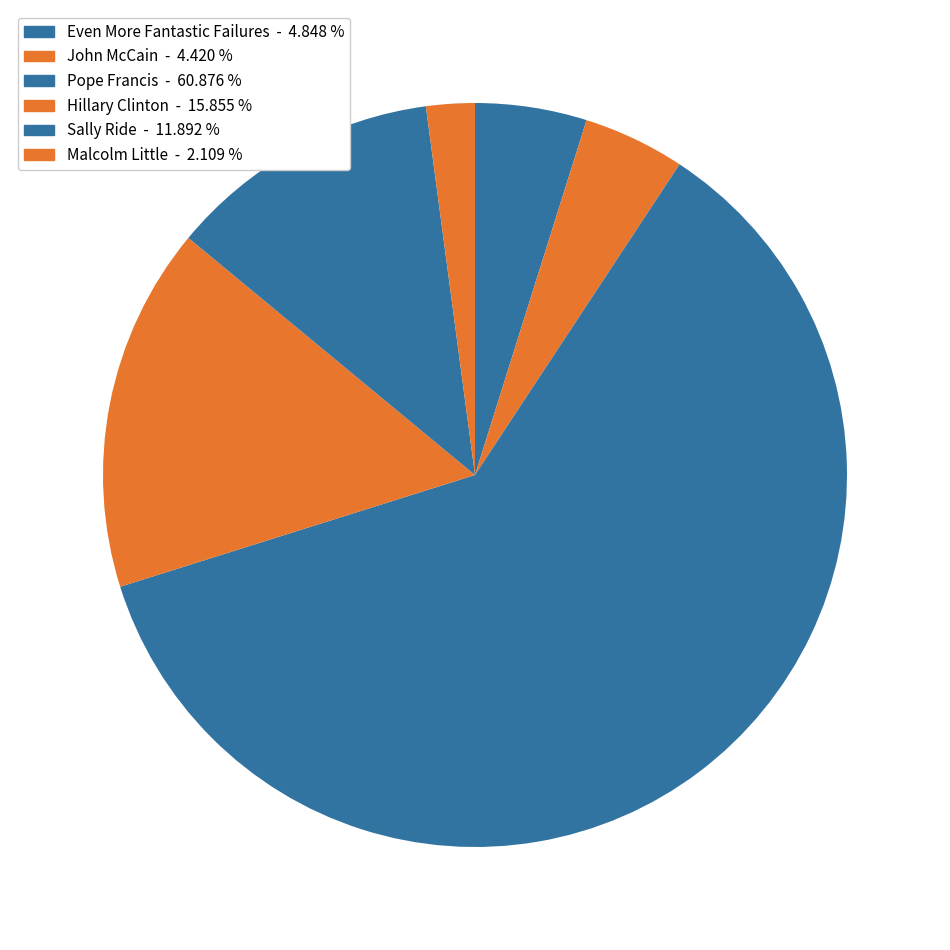

What percentage do John McCain and Pope Francis together represent?

65.3%